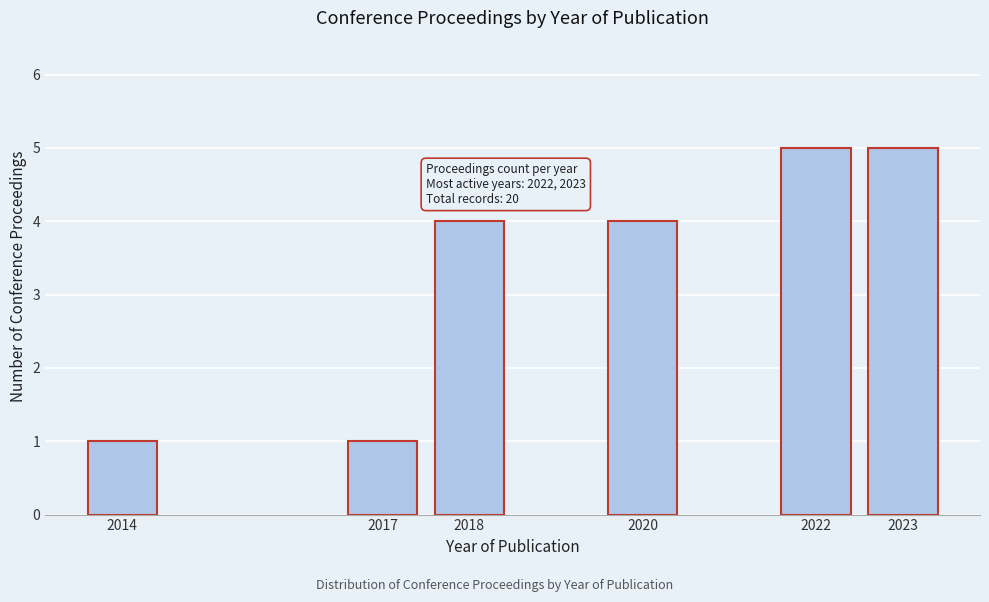

Reading left to right, list all the values displayed in this chart.

2014=1	2017=1	2018=4	2020=4	2022=5	2023=5